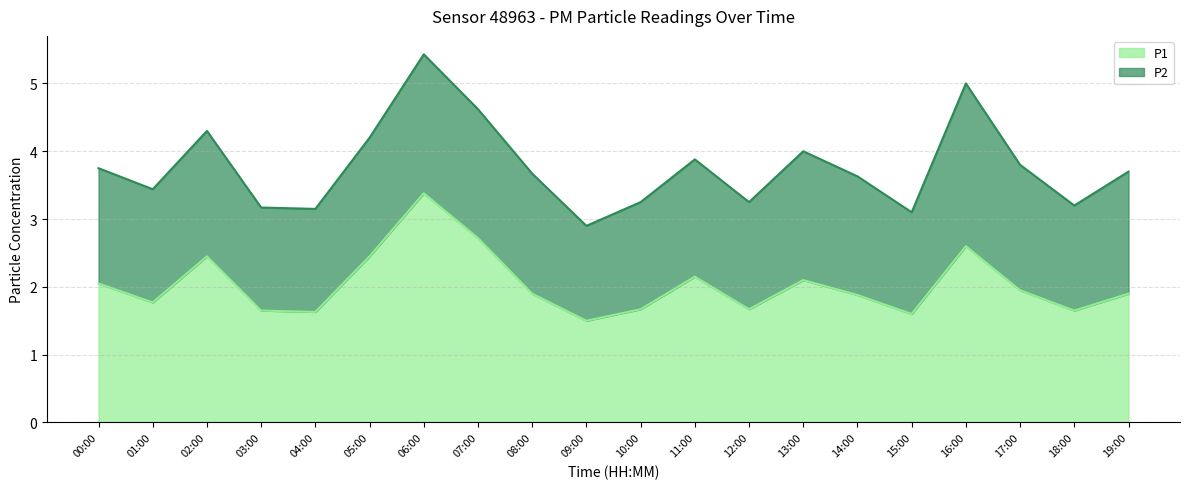

What position from the left is 03:00?

4